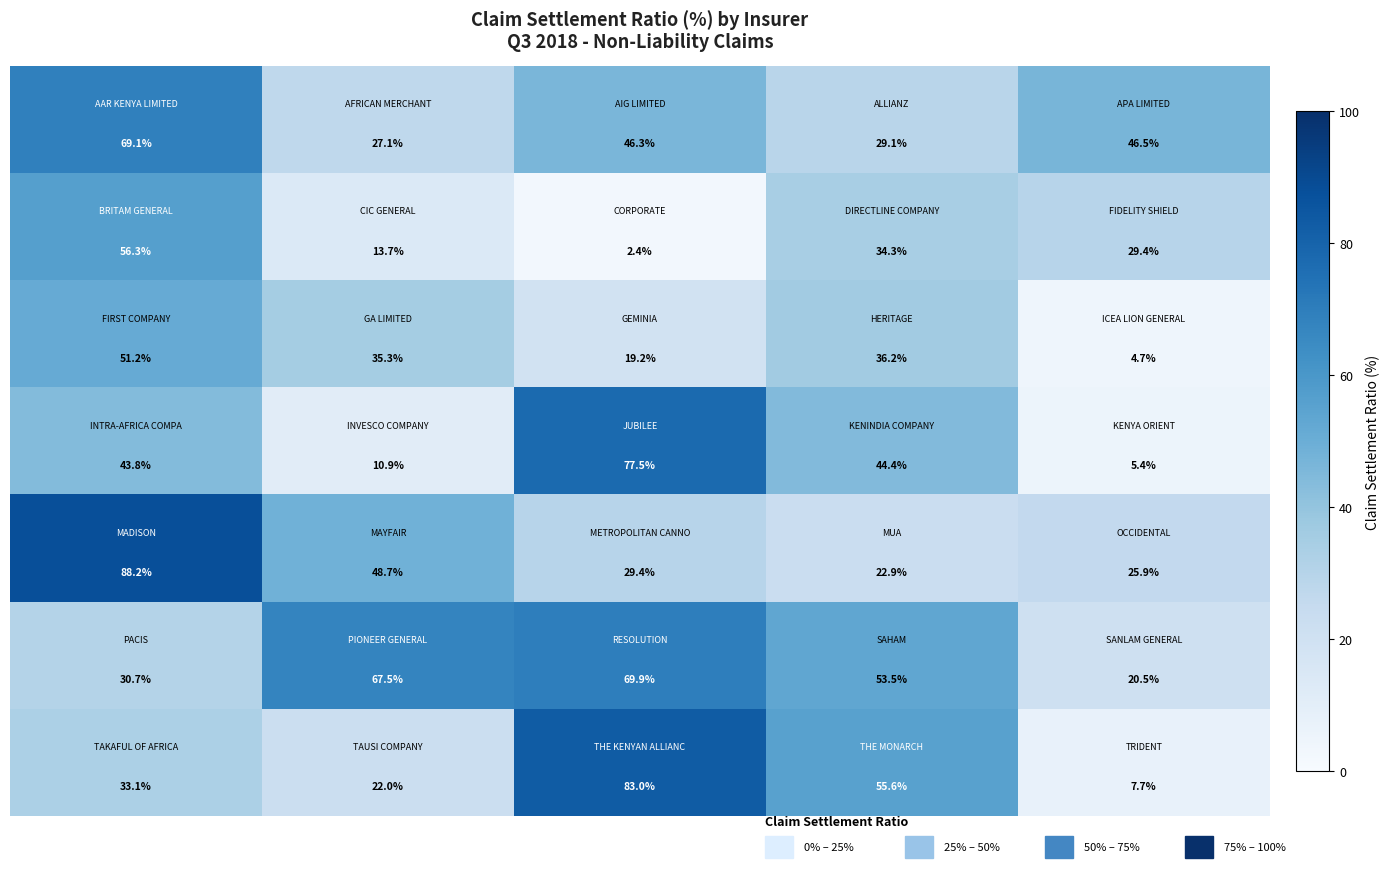

How many series are shown in this chart?

7